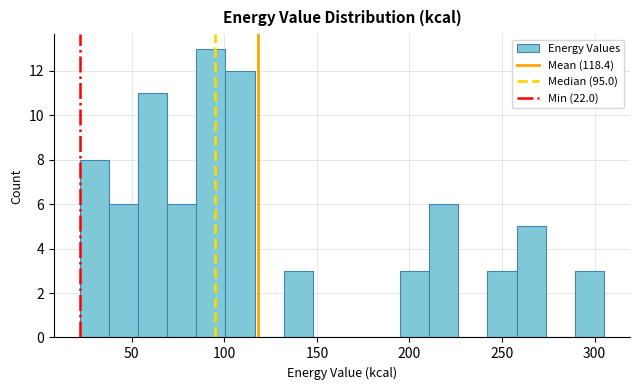

Read against the x-axis, roughly where is the centre of the tallest bar?

95